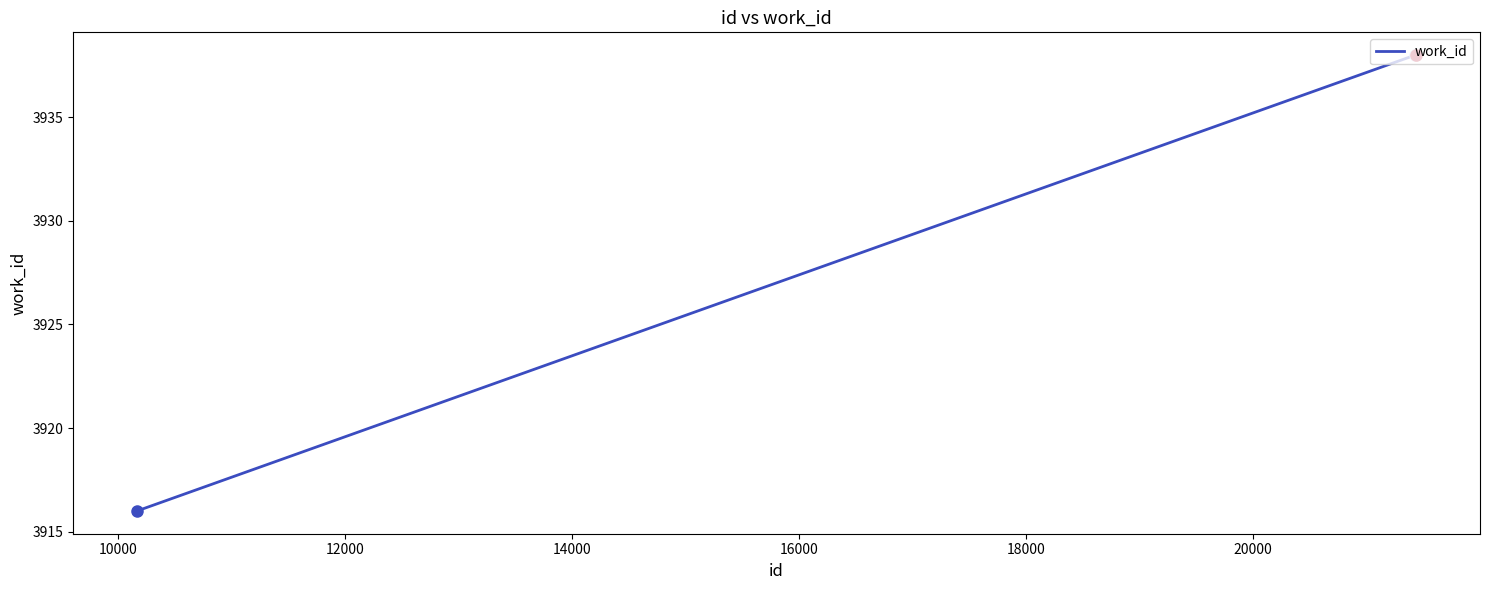

Rank the categories by value from highest to lowest.

21428, 21435, 21436, 10167